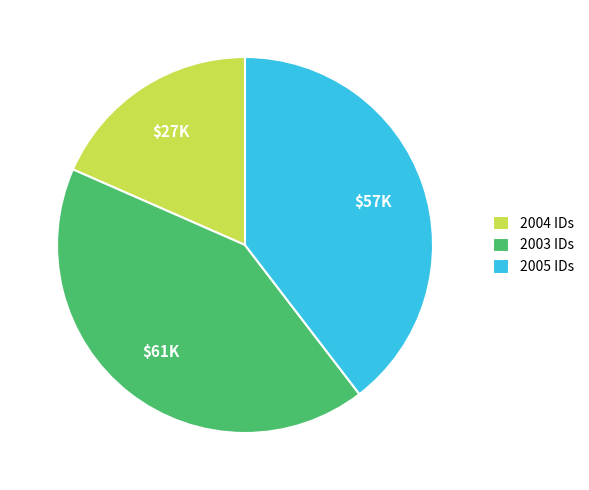

True or false: 2004 IDs accounts for 18% of the total.

True